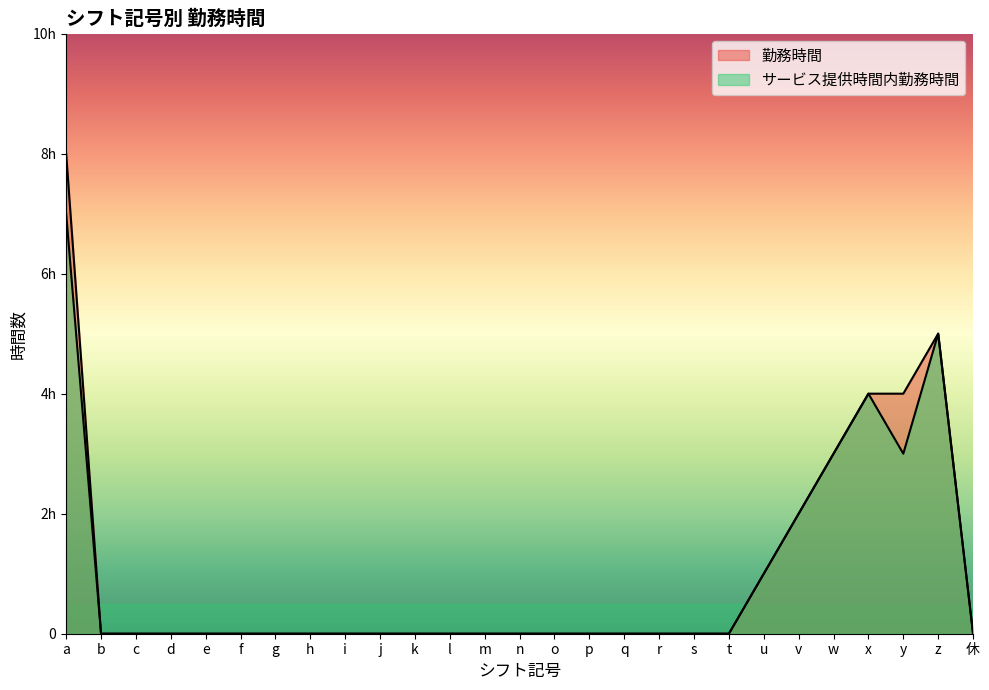

Rank the series by their average value, from highest to lowest.

勤務時間, サービス提供時間内勤務時間